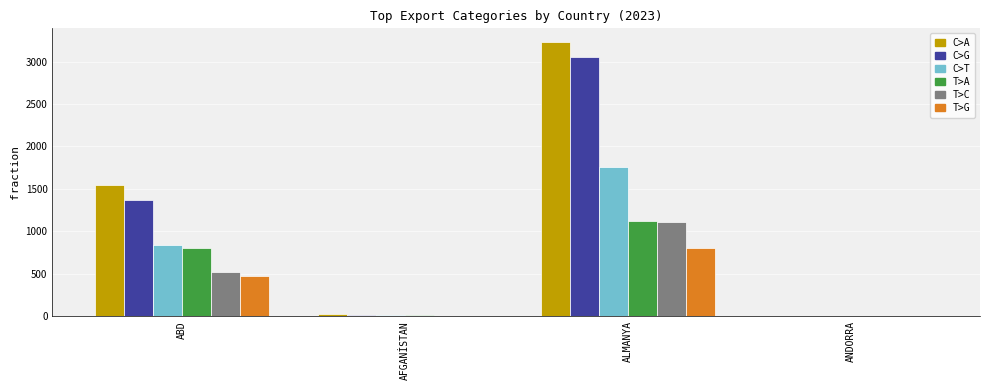

Which series changed the most between ABD and ALMANYA?

C>G